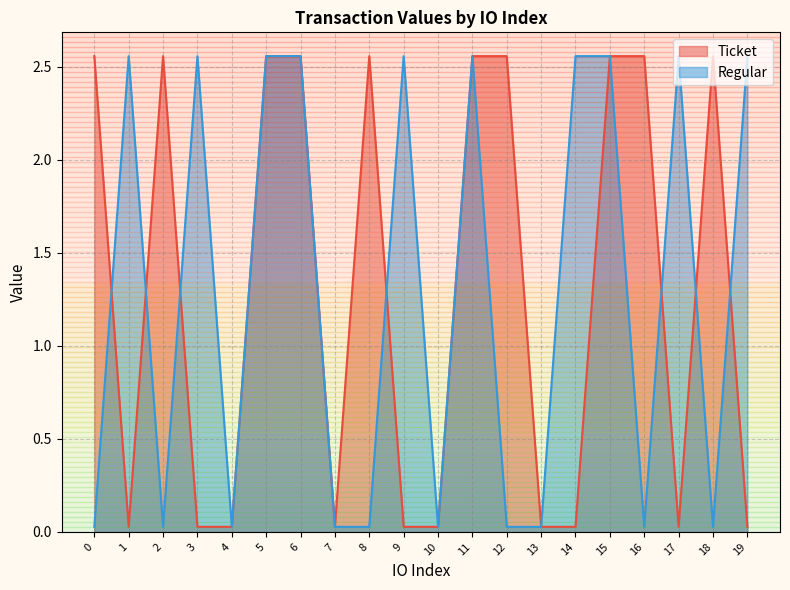

Reading left to right, extract all data points from this chart.

Ticket: 0=2.6	1=0.0	2=2.6	3=0.0	4=0.0	5=2.6	6=2.6	7=0.0	8=2.6	9=0.0	10=0.0	11=2.6	12=2.6	13=0.0	14=0.0	15=2.6	16=2.6	17=0.0	18=2.6	19=0.0
Regular: 0=0.0	1=2.6	2=0.0	3=2.6	4=0.0	5=2.6	6=2.6	7=0.0	8=0.0	9=2.6	10=0.0	11=2.6	12=0.0	13=0.0	14=2.6	15=2.6	16=0.0	17=2.6	18=0.0	19=2.6